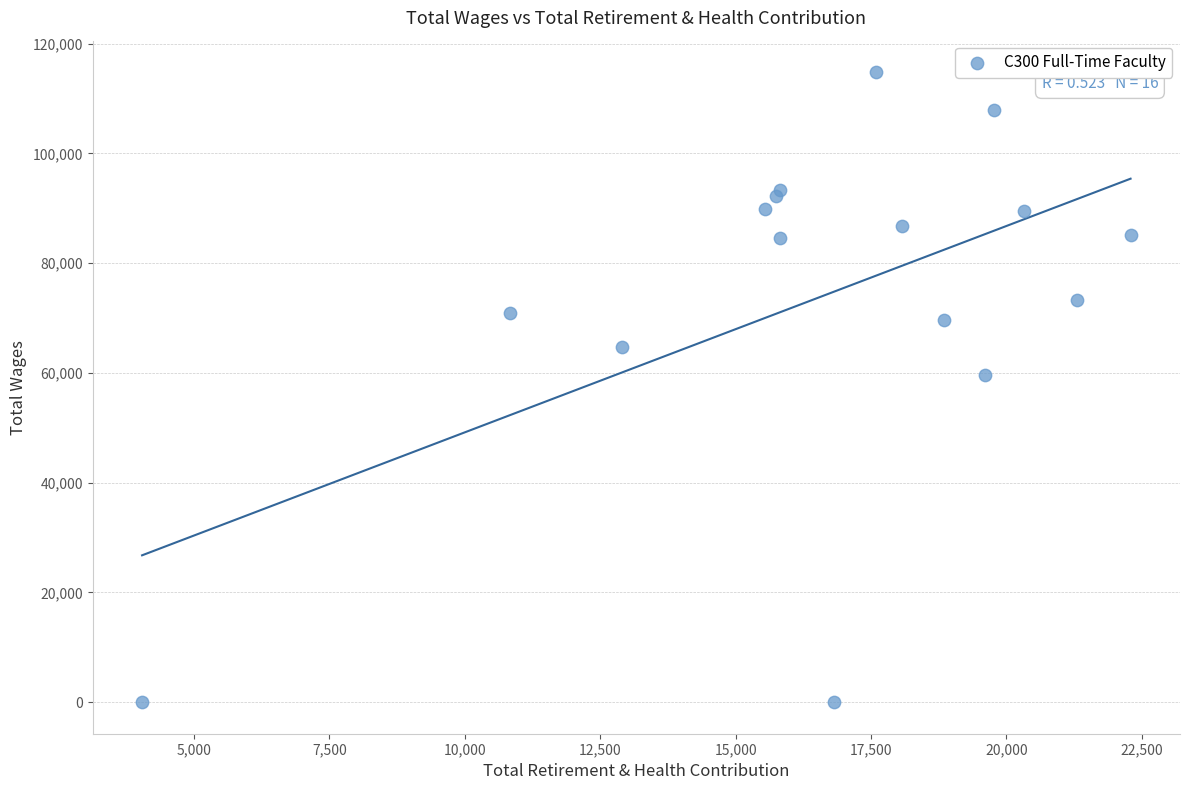

What Y value in the scatter plot is closest to 57409?

59710